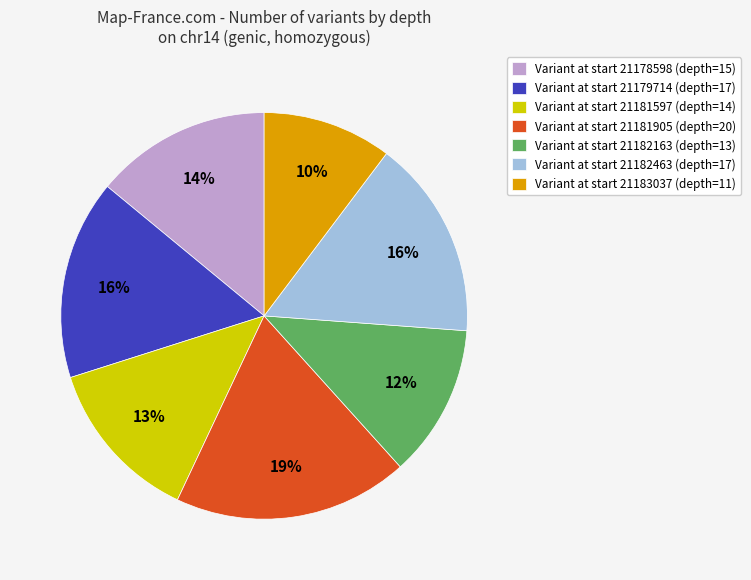

Which category has the smallest portion of the pie?

Variant at start 21183037 (depth=11)